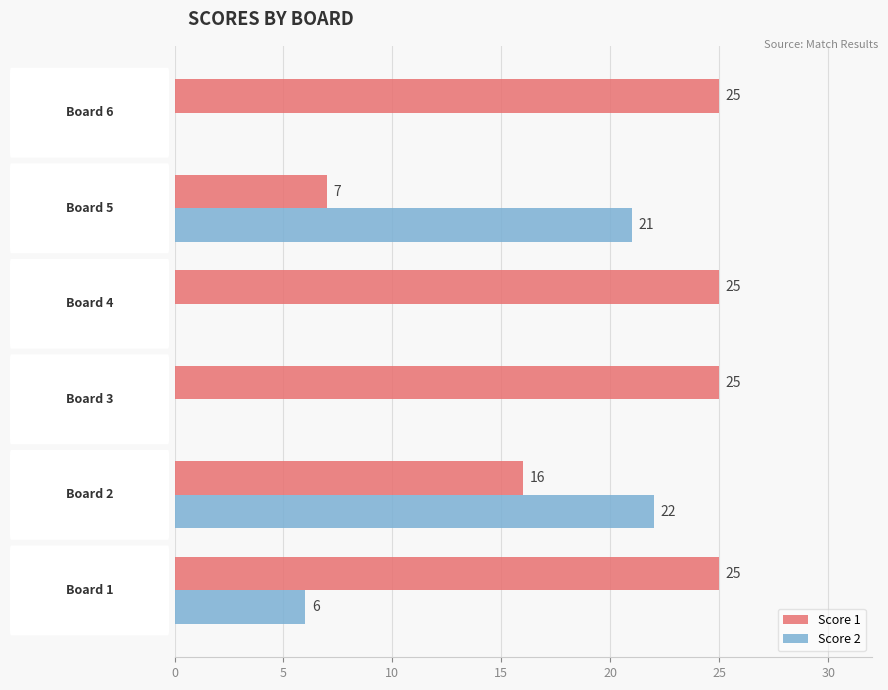

Which series has the largest total across all categories?

Score 1